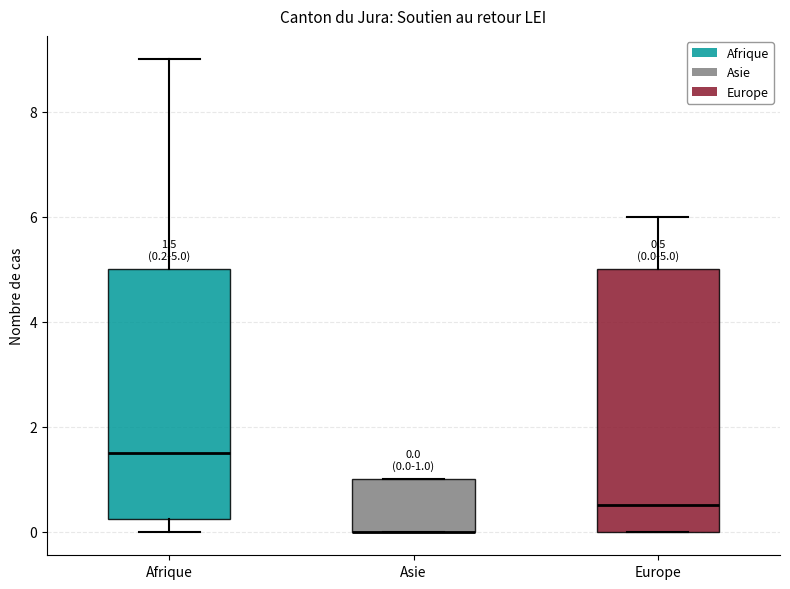

Comparing the boxes themselves (not the whiskers), which one is the tallest?

Europe